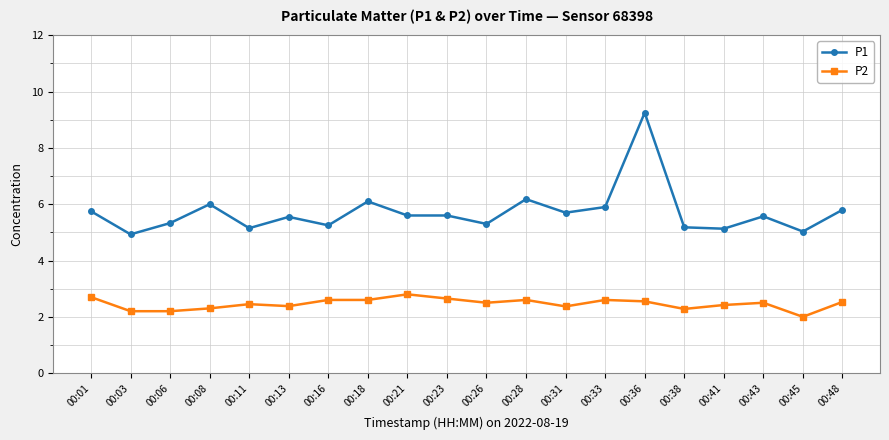

True or false: P1 and P2 intersect in this chart.

False